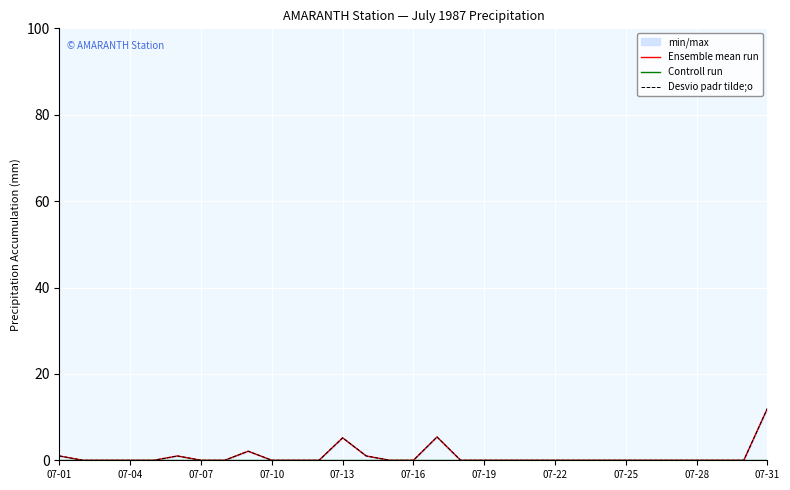

Is the value of Ensemble mean run at 13 greater than the value of Controll run at 07-13?

Yes